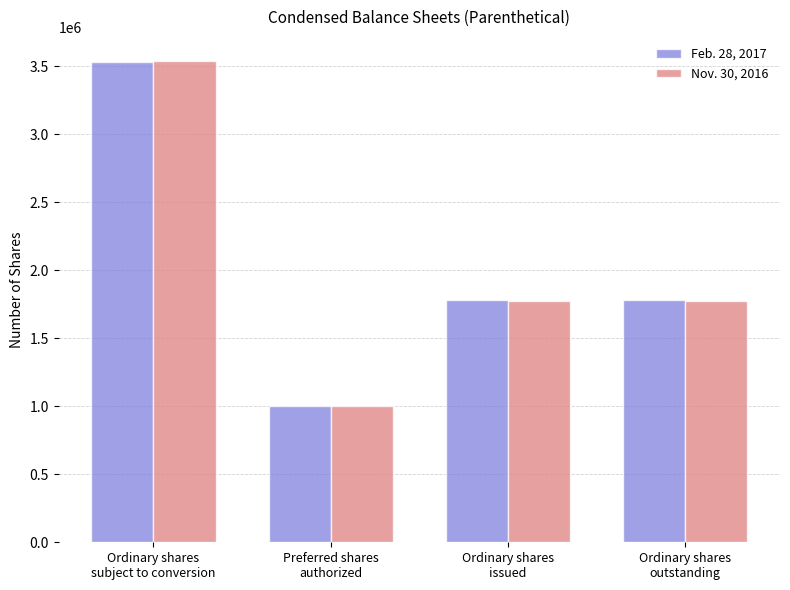

At which category is the sum across all series the highest?

Ordinary shares
subject to conversion